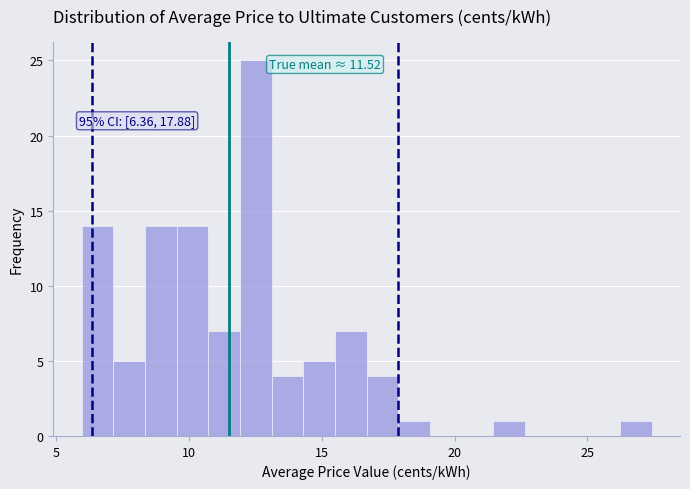

Read against the x-axis, roughly where is the centre of the tallest bar?

12.5